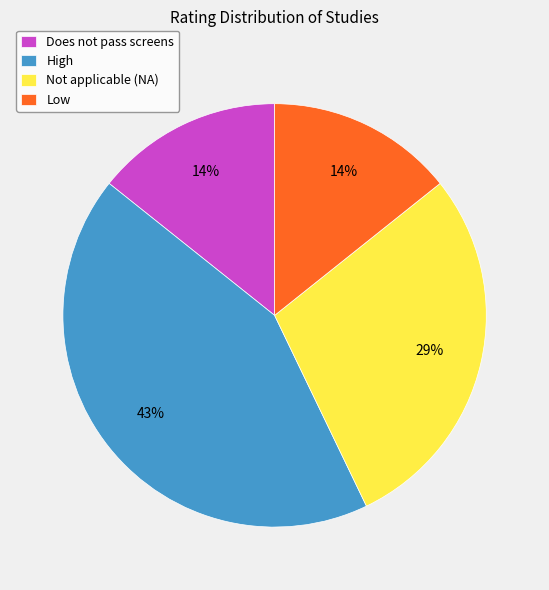

True or false: High accounts for 43% of the total.

True